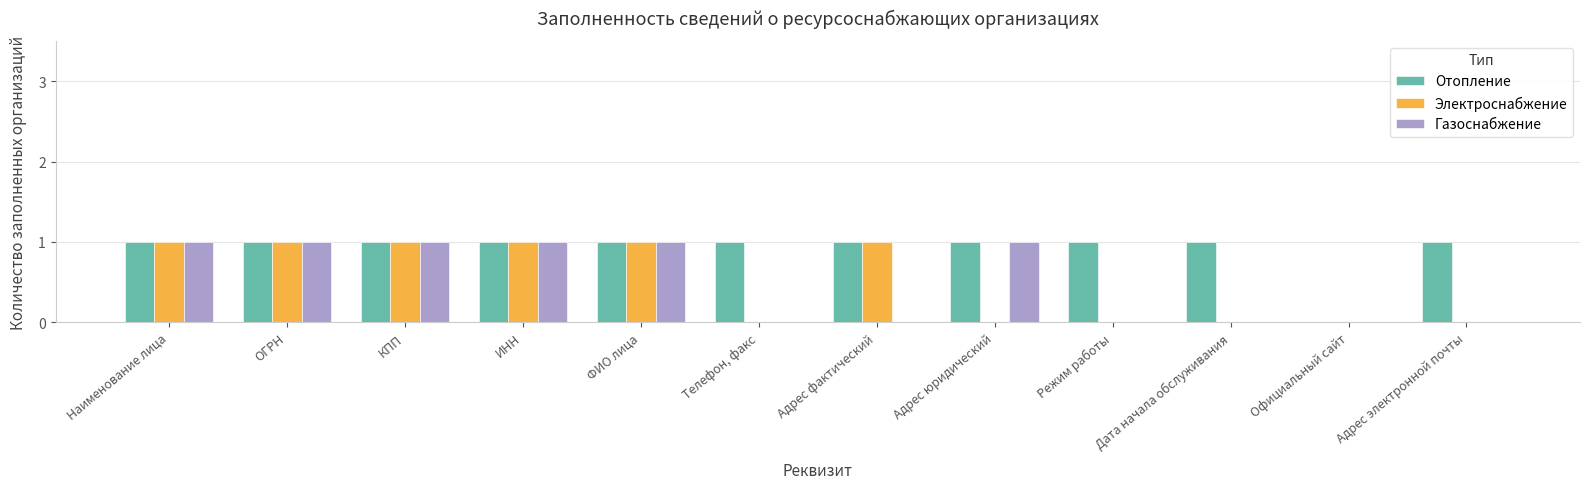

What is the sum of all Отопление values?

11